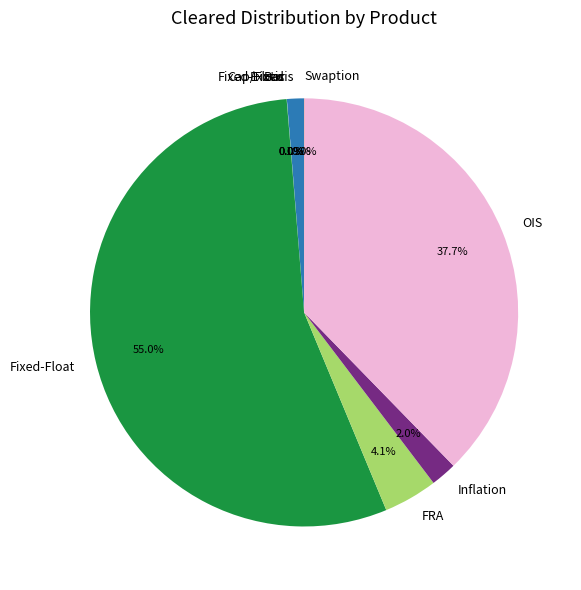

What percentage is the OIS slice, to the nearest percent?

38%